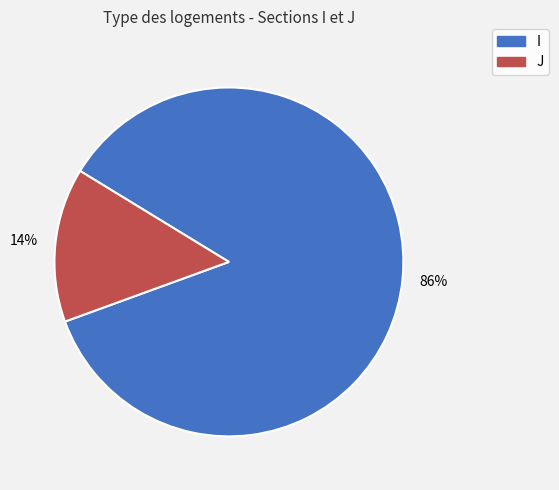

What is the largest slice in the pie chart?

I